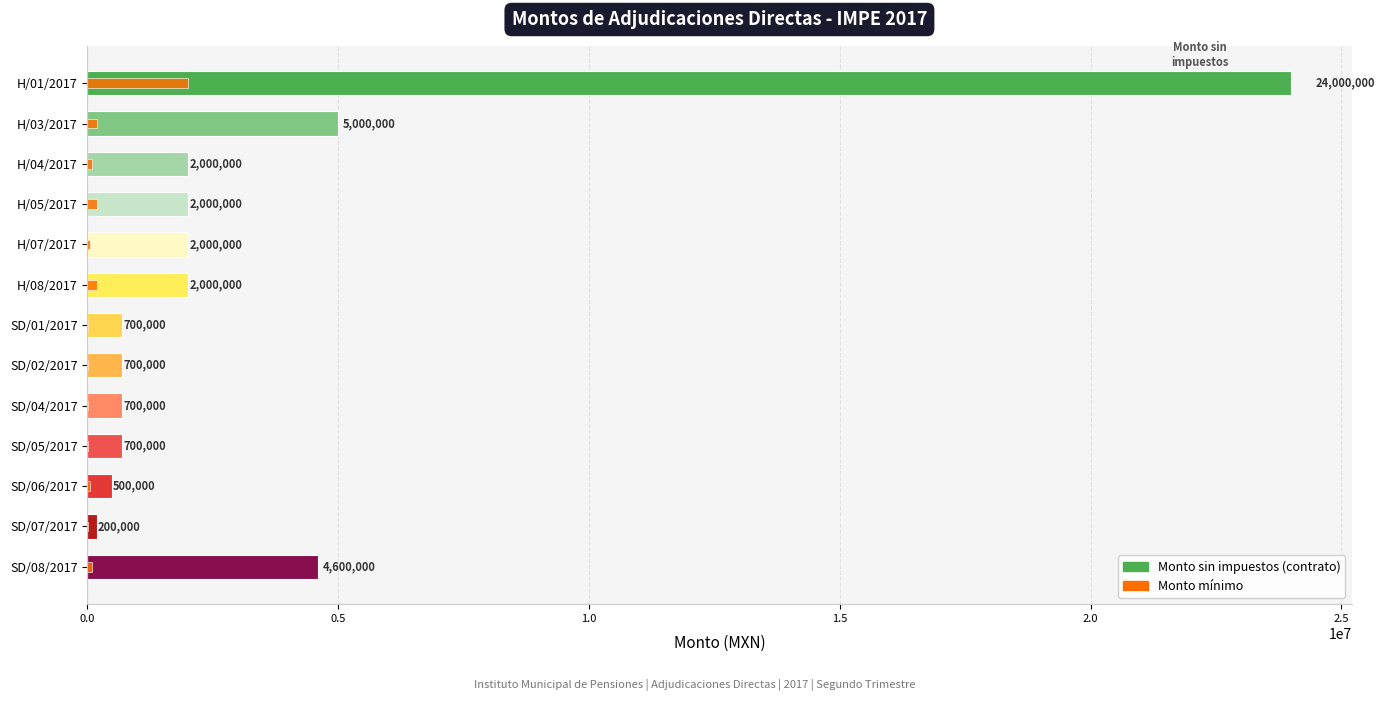

What are all the series names shown in the legend?

Monto sin impuestos, Monto mínimo